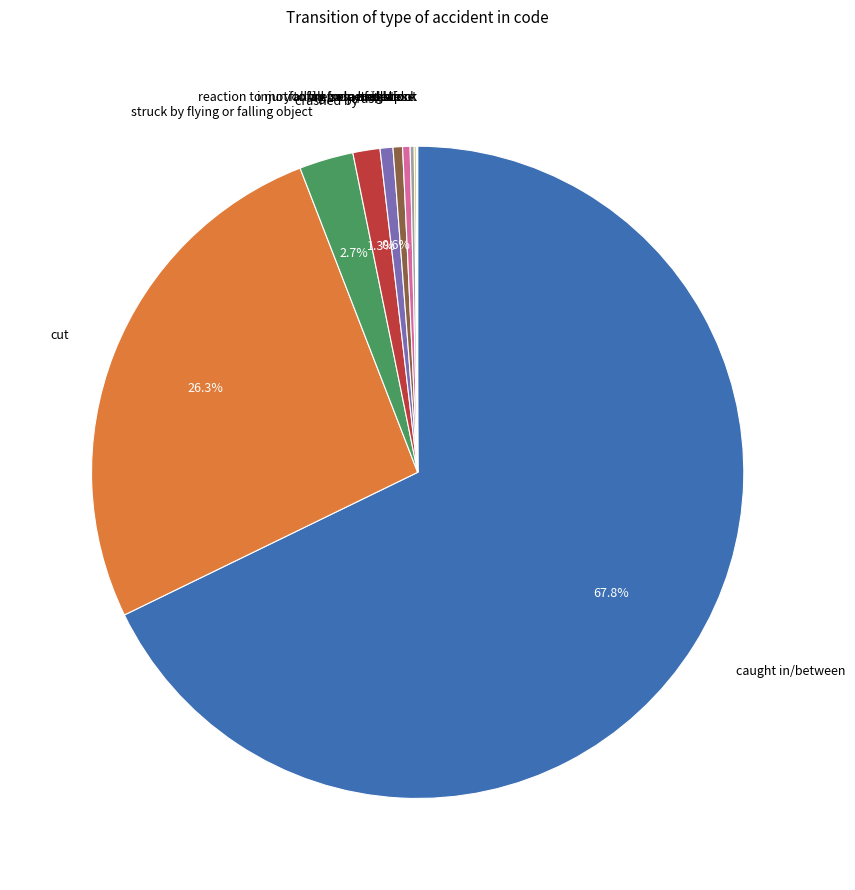

Is there a majority slice in this chart?

Yes